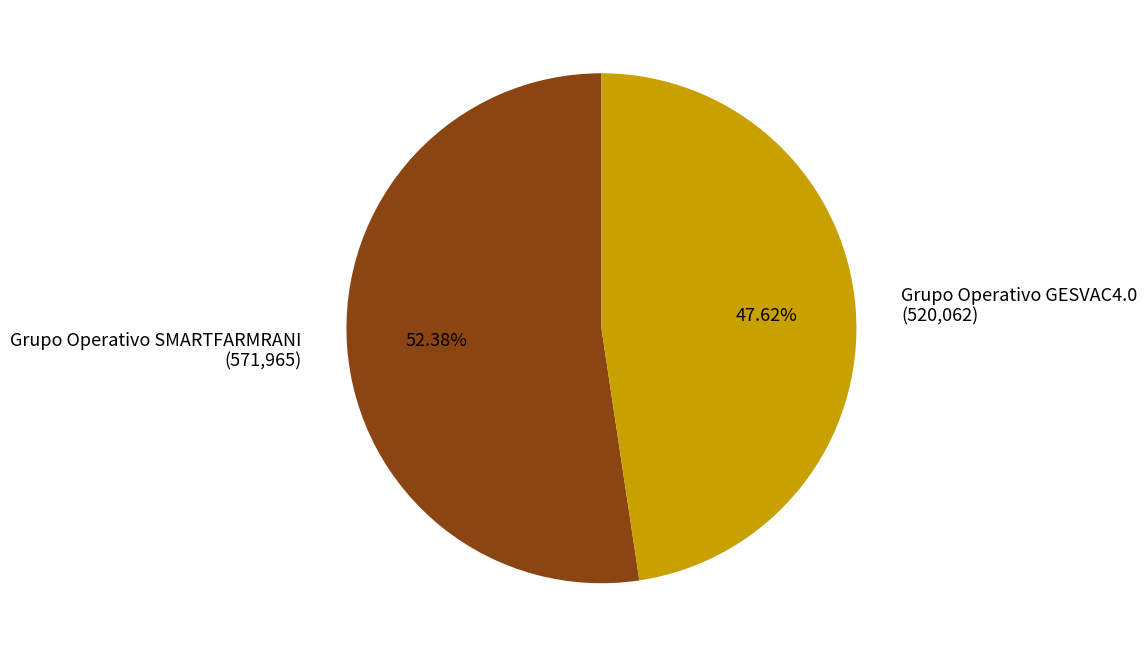

Rank the categories by value from highest to lowest.

Grupo Operativo SMARTFARMRANI, Grupo Operativo GESVAC4.0